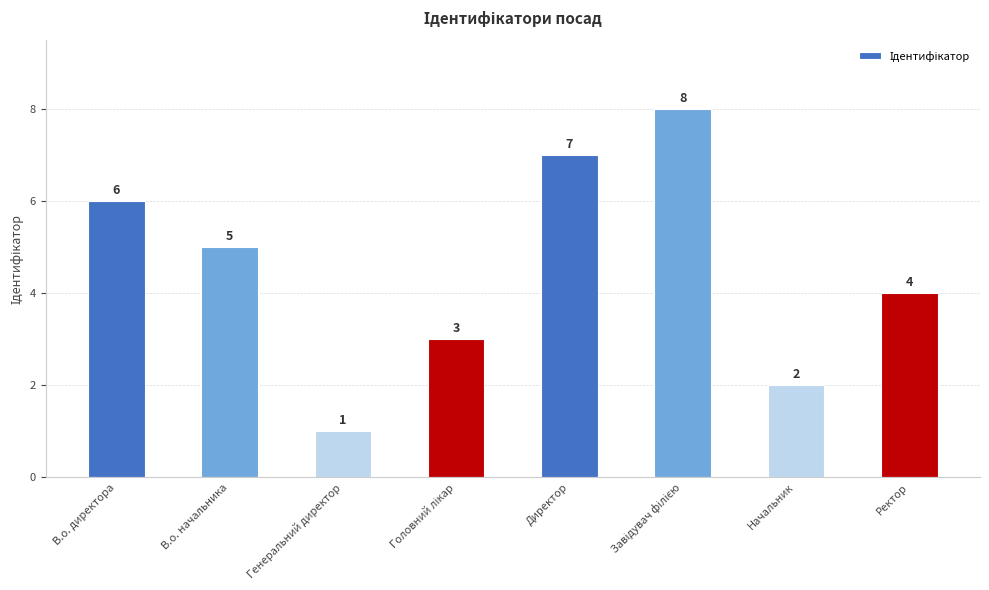

The chart shows a value of 1 at Генеральний директор. True or false?

True